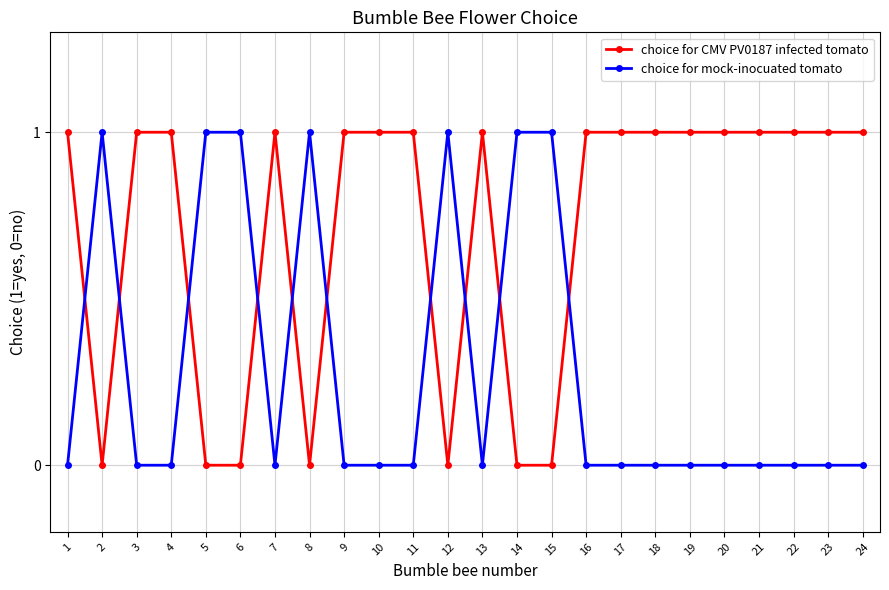

Where is the first local minimum for choice for CMV PV0187 infected tomato?

2